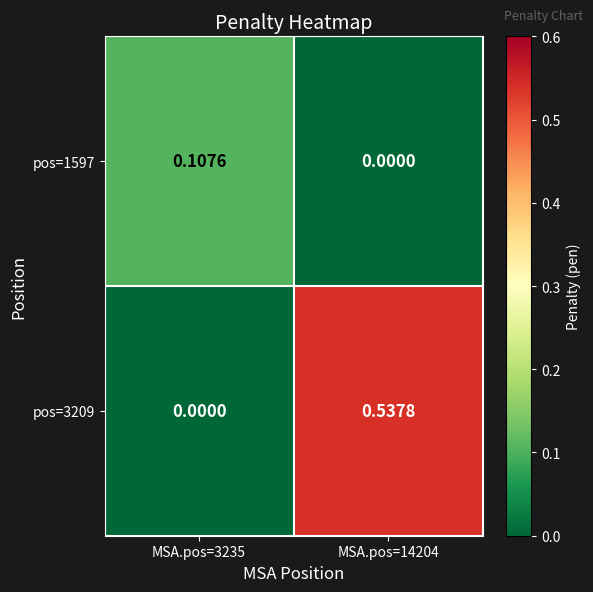

Is the value of pos=3209 at MSA.pos=14204 greater than the value of pos=1597 at MSA.pos=3235?

Yes